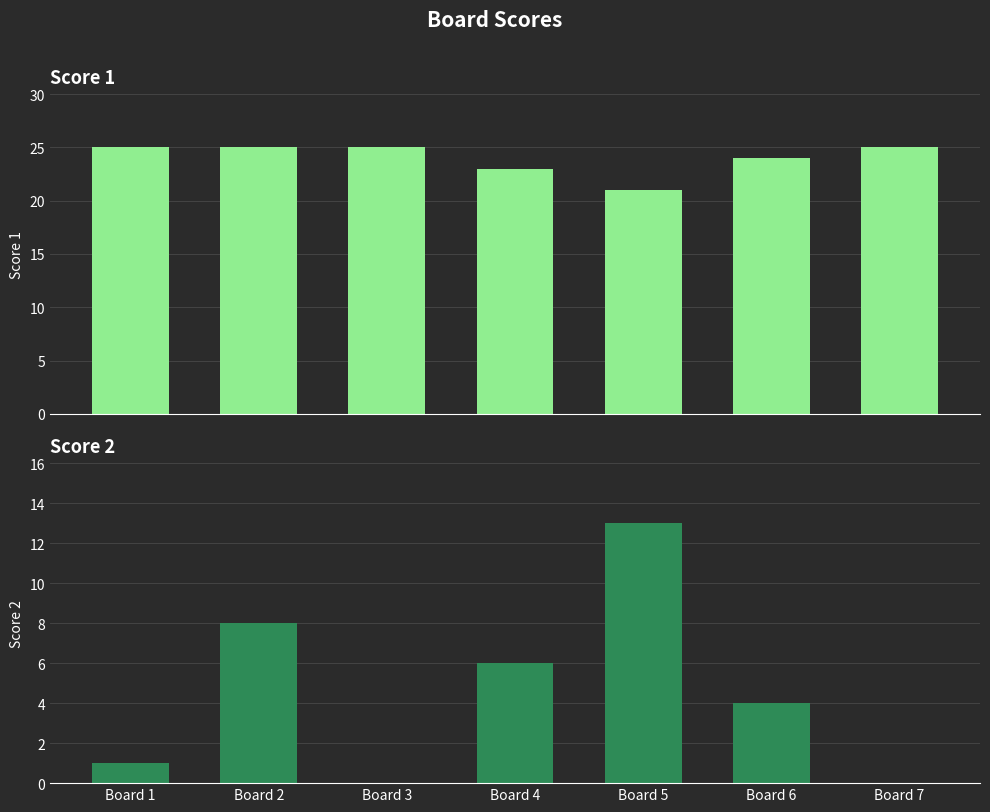

Which category has the highest value in the Score 1 series?

Board 1